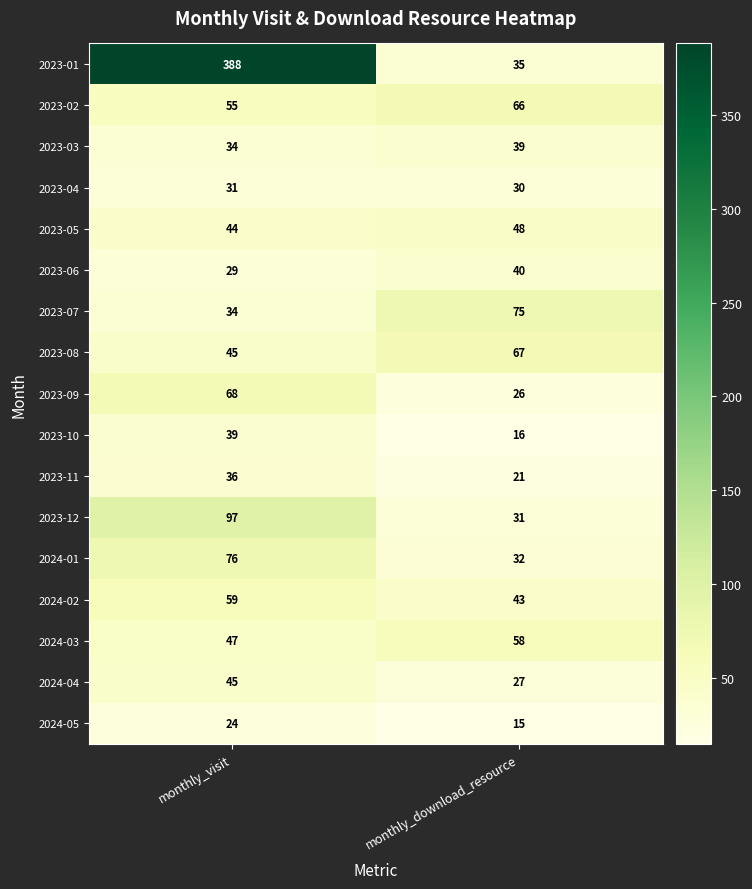

What is the smallest value displayed?

15